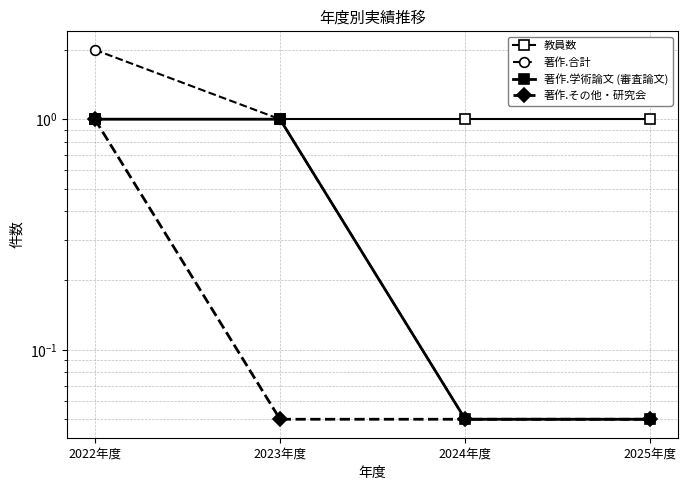

Which series has the largest total across all categories?

教員数